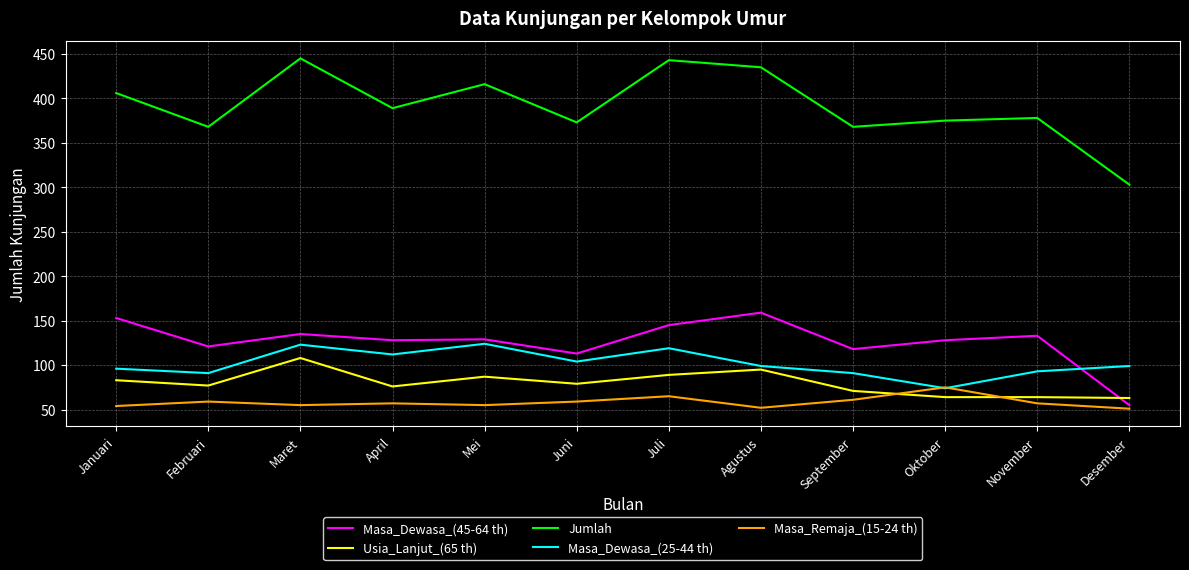

What is the total value across all series at Oktober?

716